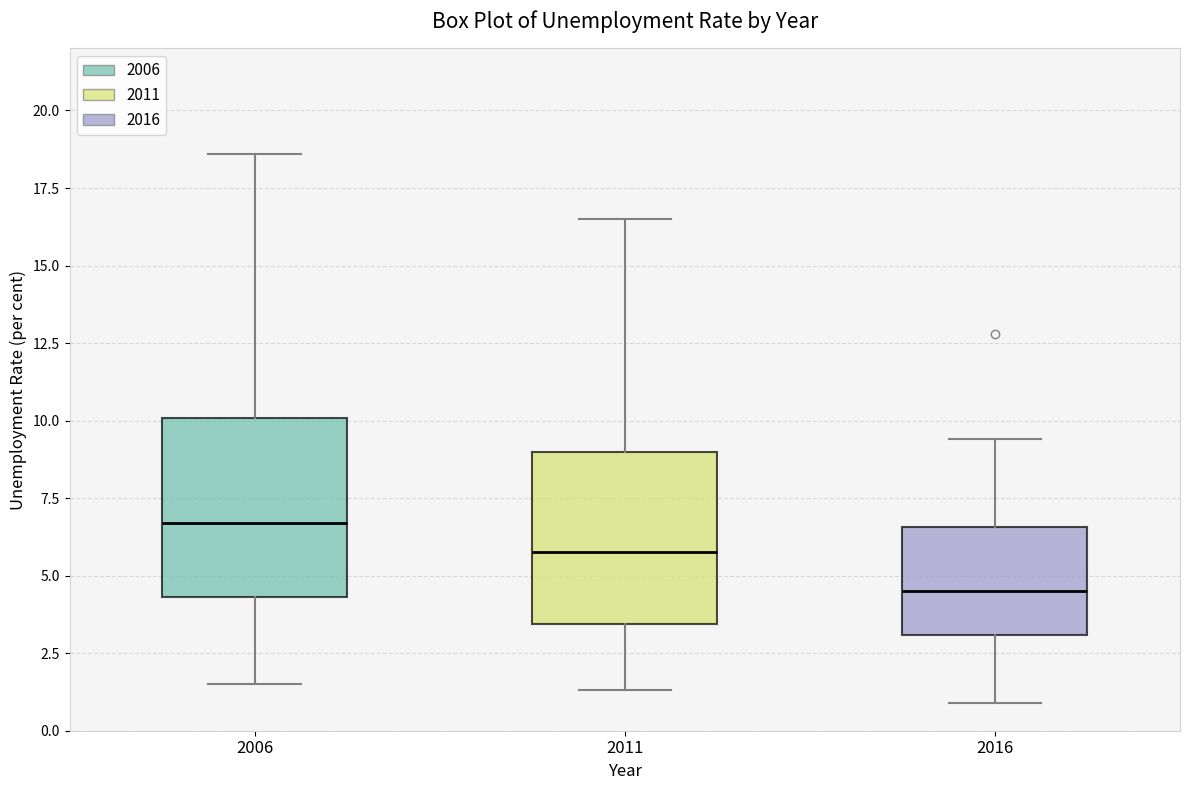

Reading left to right, transcribe this box plot: for each box, give where its median line is, the range the box spans, and where its two whiskers end, as read against the y-axis. The values are not printed on the chart, so give them approximately, as read against the axis.

2006: median 6.5, box 4.5 to 10.0, whiskers 1.5 to 18.5
2011: median 6.0, box 3.5 to 9.0, whiskers 1.5 to 16.5
2016: median 4.5, box 3.0 to 6.5, whiskers 1.0 to 9.5